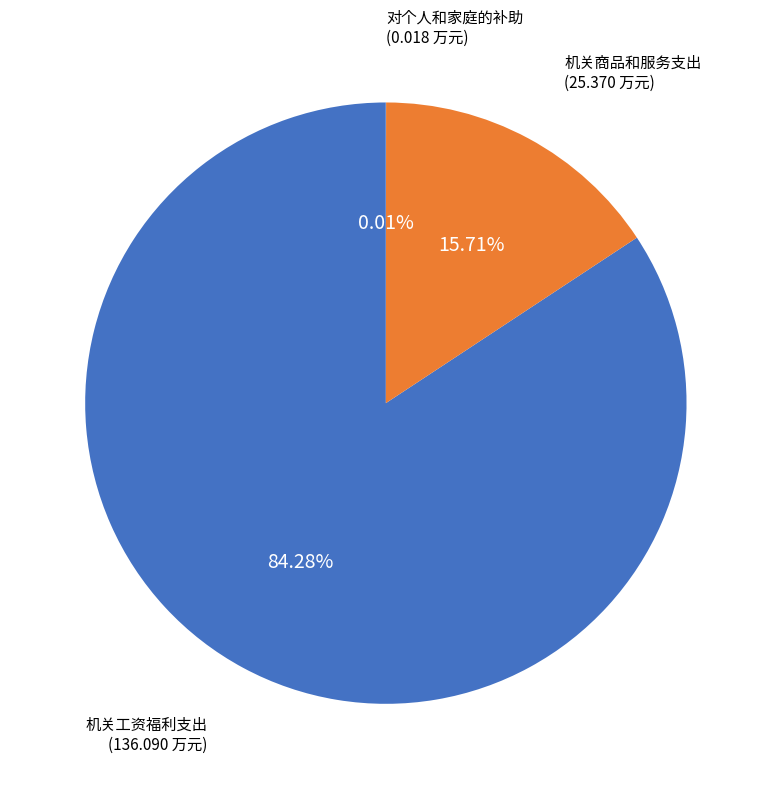

What percentage is NOT represented by 机关商品和服务支出?

84.3%